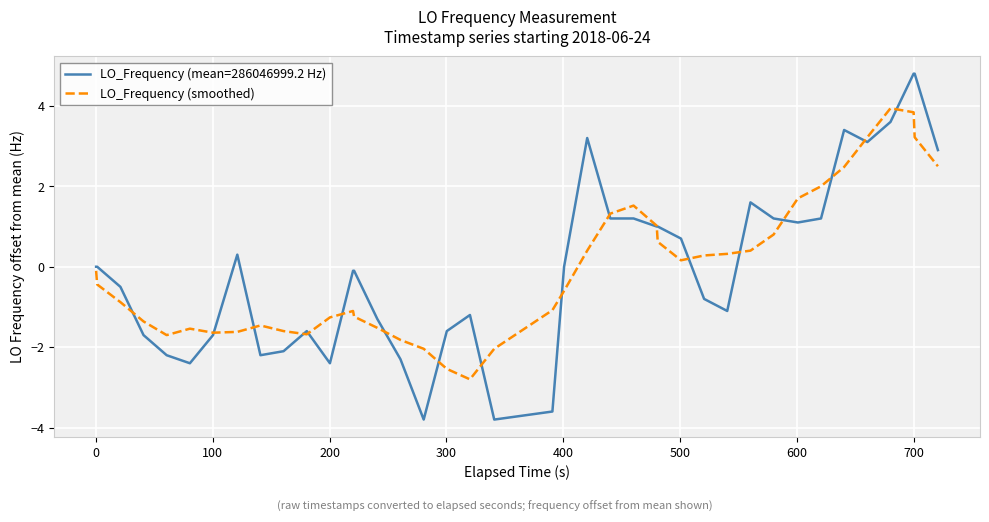

List the series in order of their peak value, lowest first.

LO_Frequency (smoothed), LO_Frequency (mean=286046999.2 Hz)